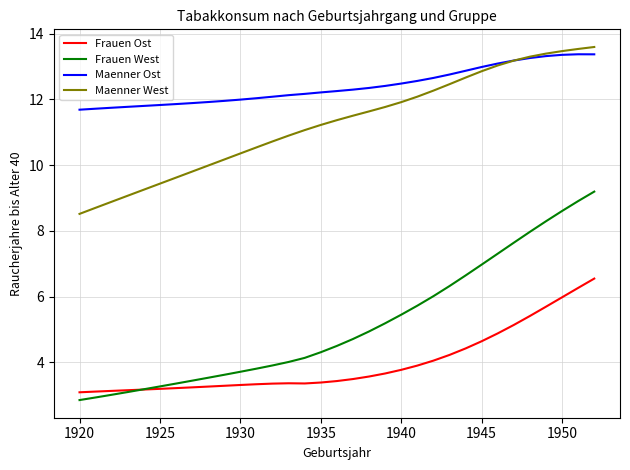

What is the greatest value displayed?

13.6